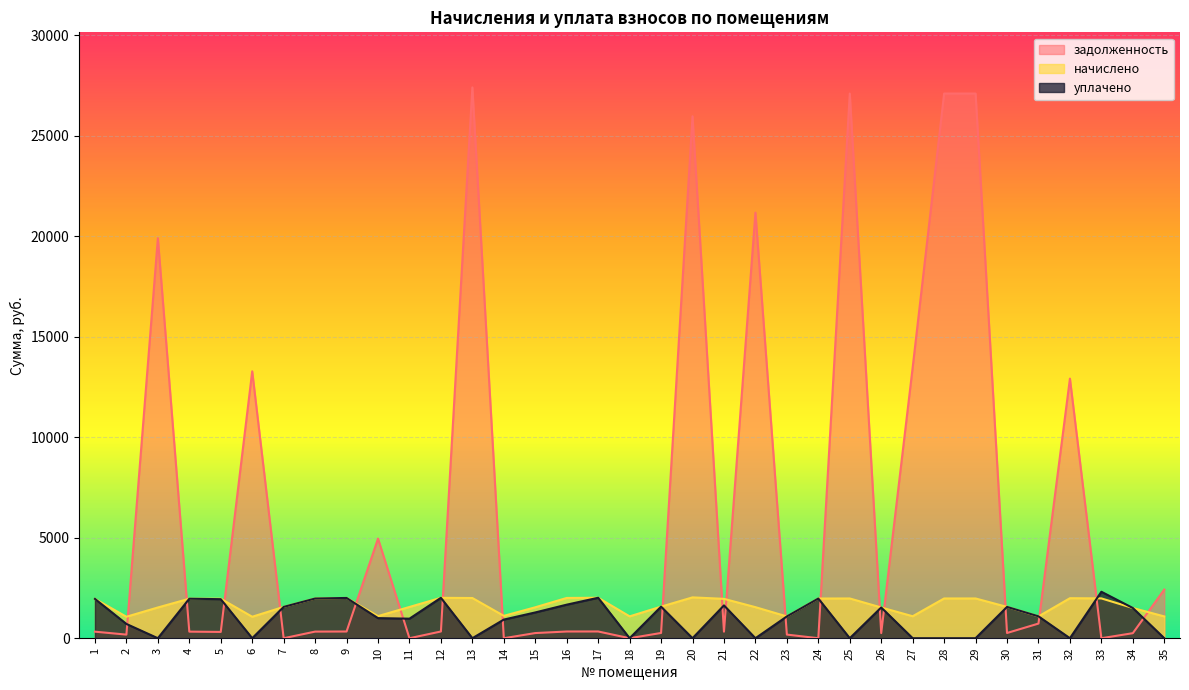

In начислено, how many points are lower than both neighbors (excluding endpoints)?

8